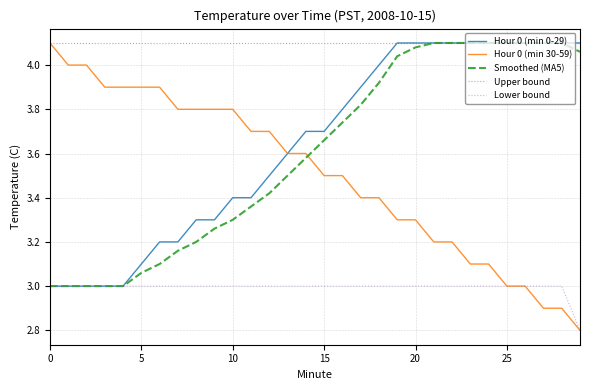

Does the chart display data point markers on the line(s)?

No